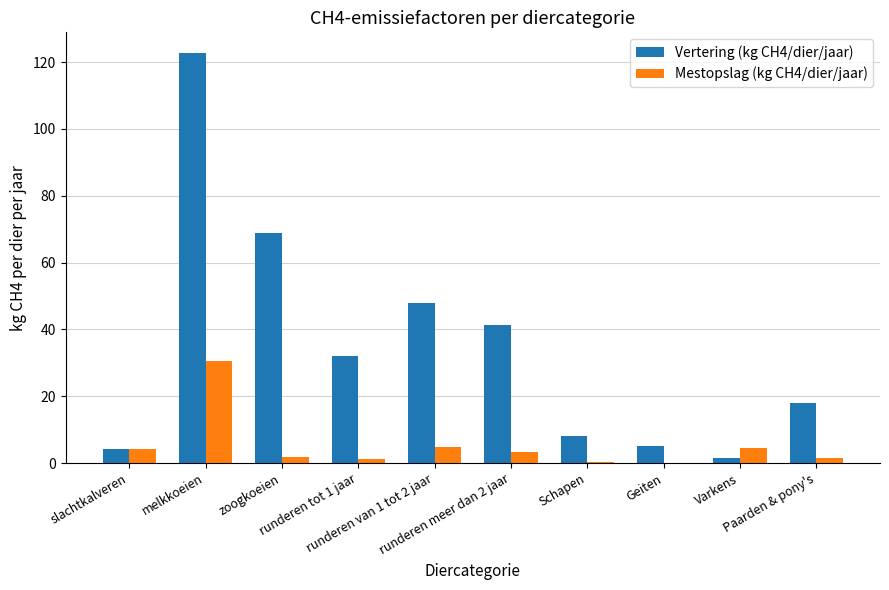

At which label does Mestopslag (kg CH4/dier/jaar) reach its peak?

melkkoeien